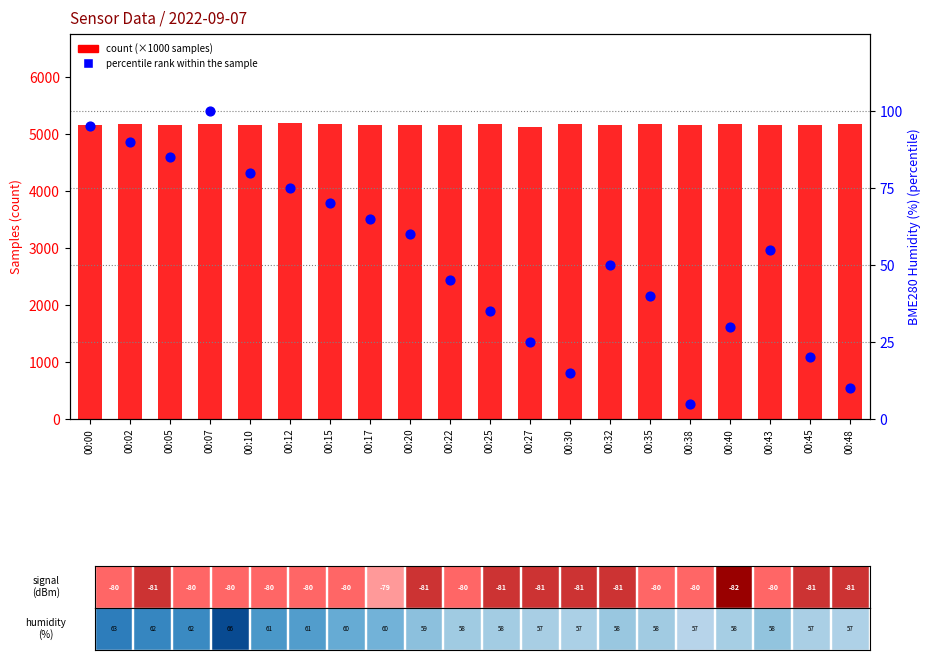

Is the value of percentile rank within the sample at 00:48 greater than the value of count (×1000) at 00:10?

No